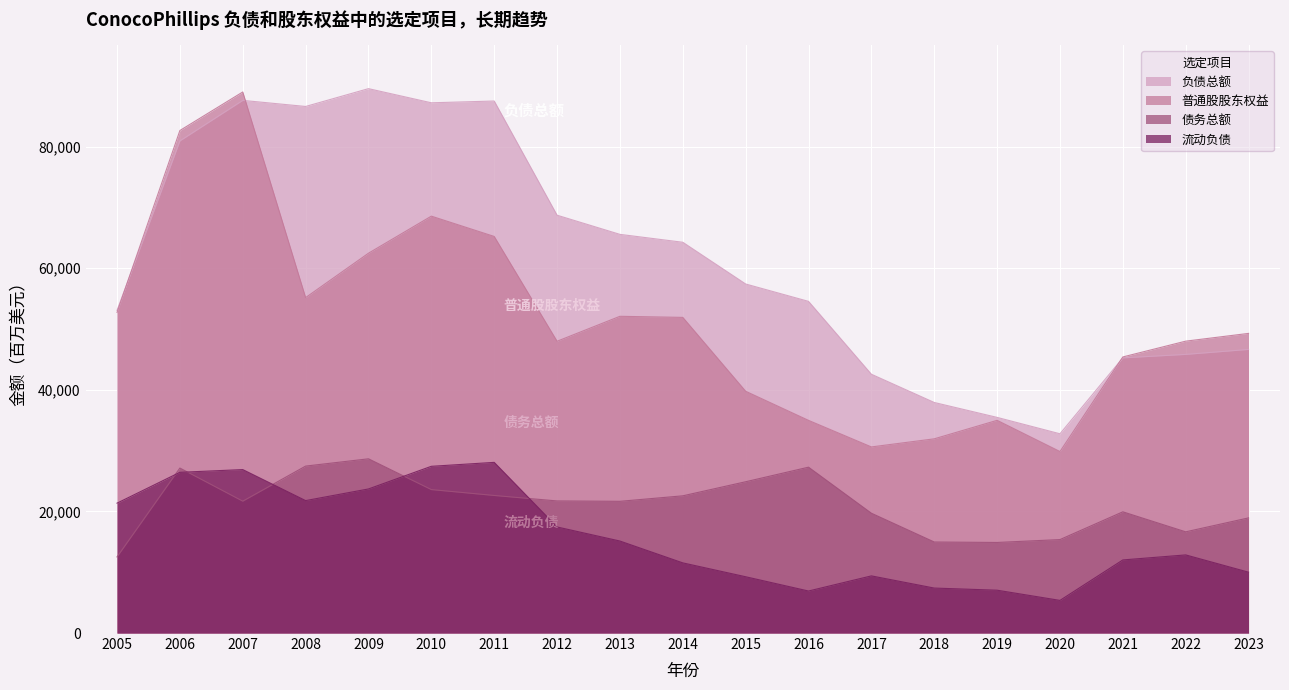

Which series changed the most between 2015 and 2018?

负债总额